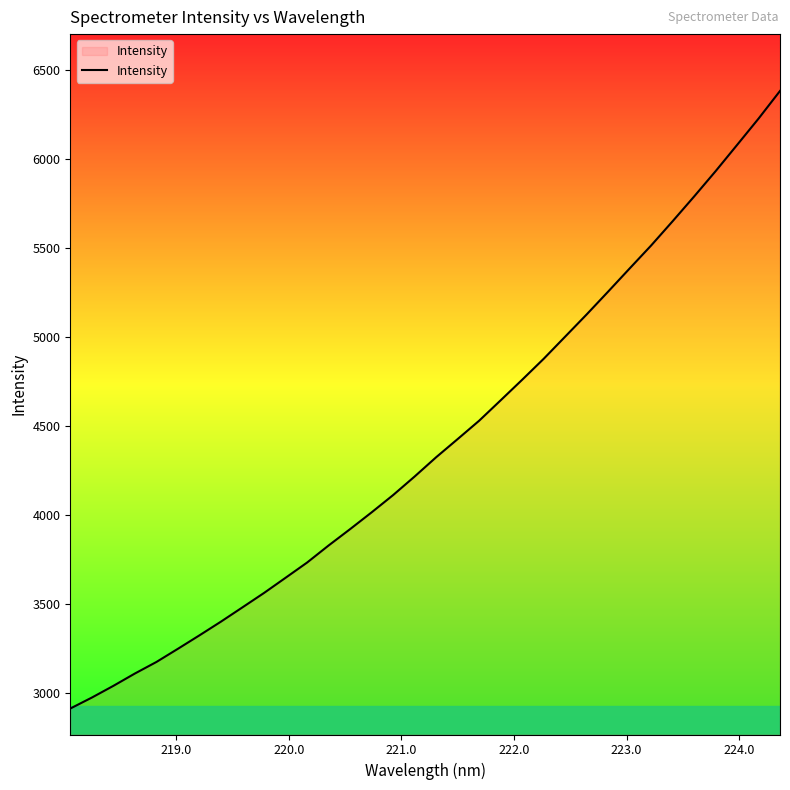

What is the maximum value shown in the chart?

6380.3